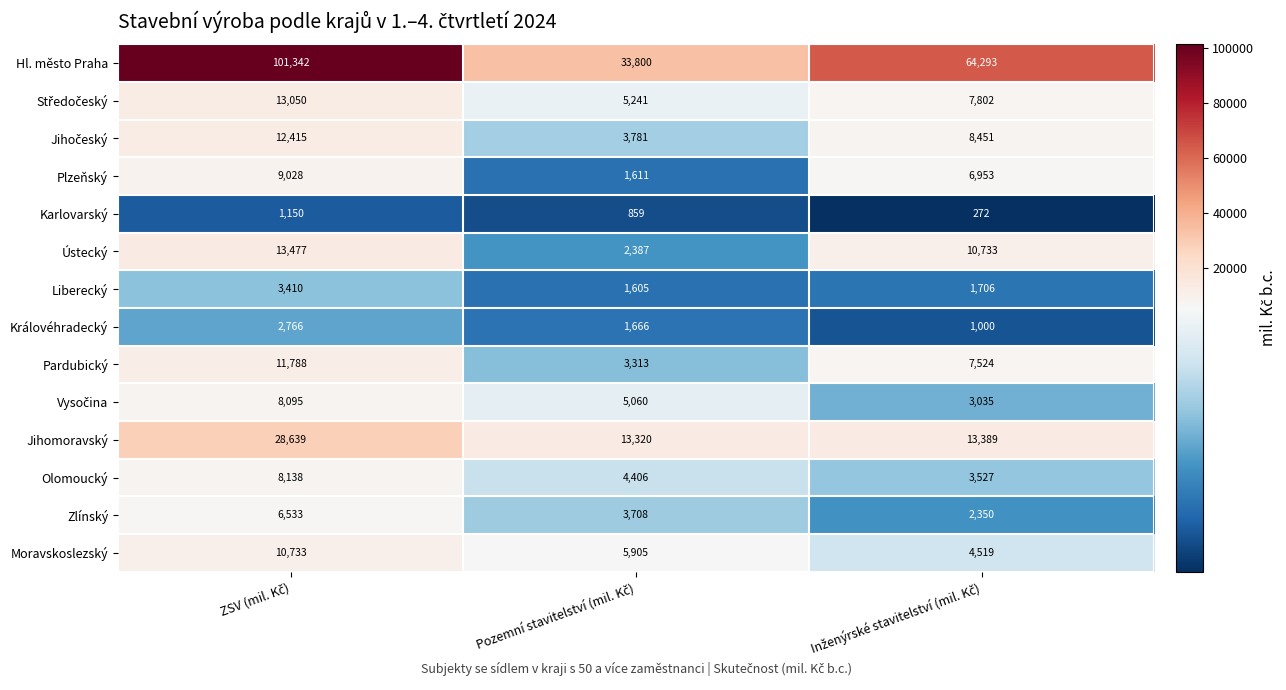

Which series has the largest total across all categories?

Hl. město Praha